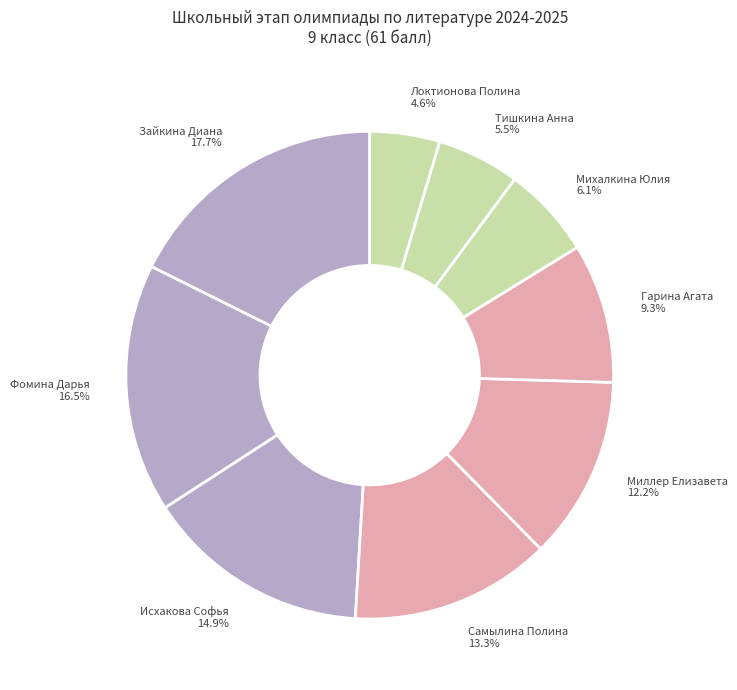

Is Зайкина Диана the majority of the pie?

No